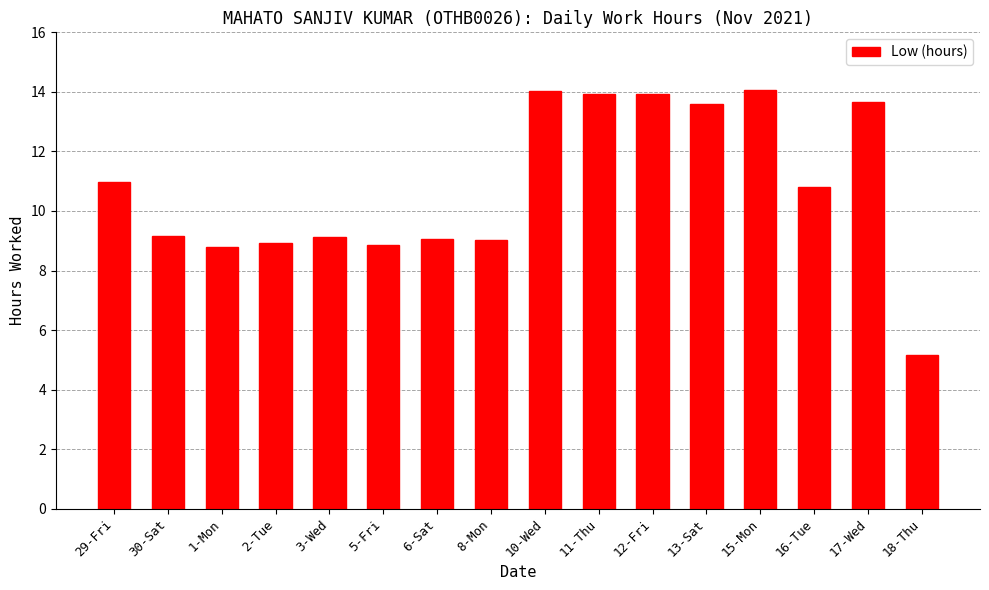

At which label does the data first exceed 10?

29-Fri